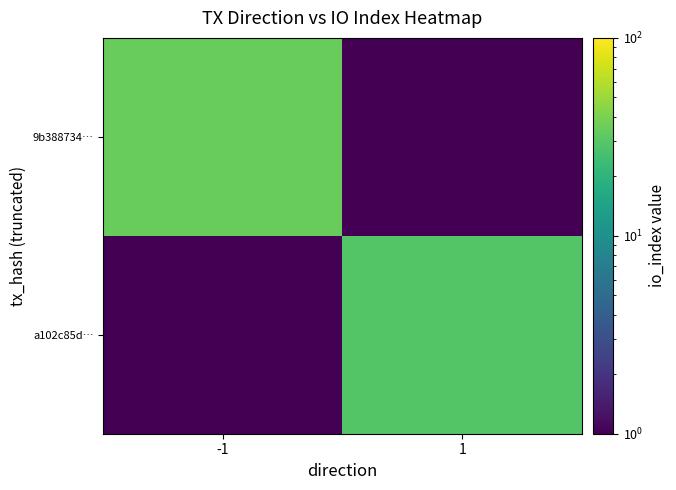

What is the minimum value shown in the chart?

0.1